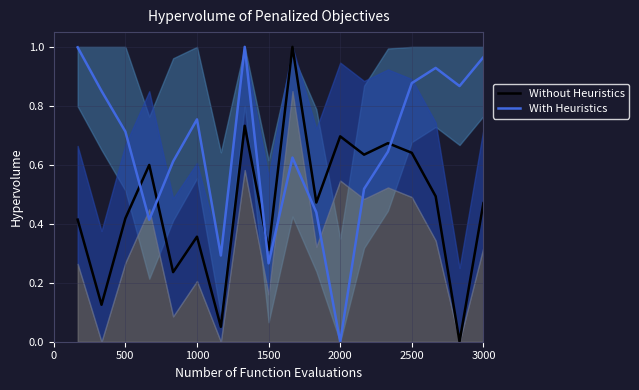

How many times do Without Heuristics and With Heuristics cross each other?

4